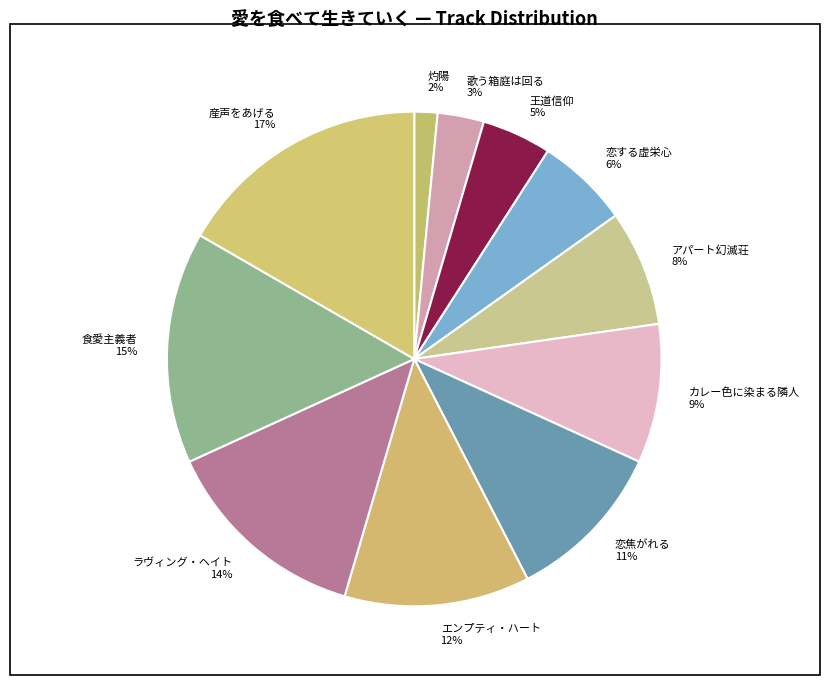

Between 食愛主義者 and 灼陽, which is larger?

食愛主義者